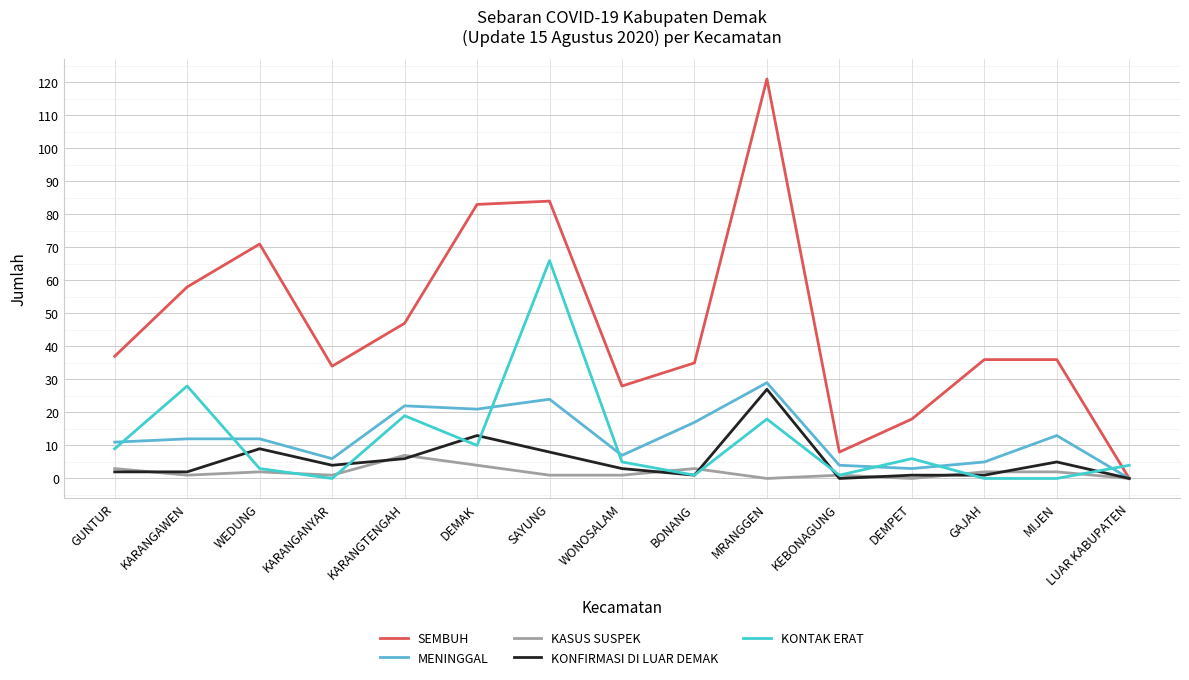

What is the maximum value shown in the chart?

121